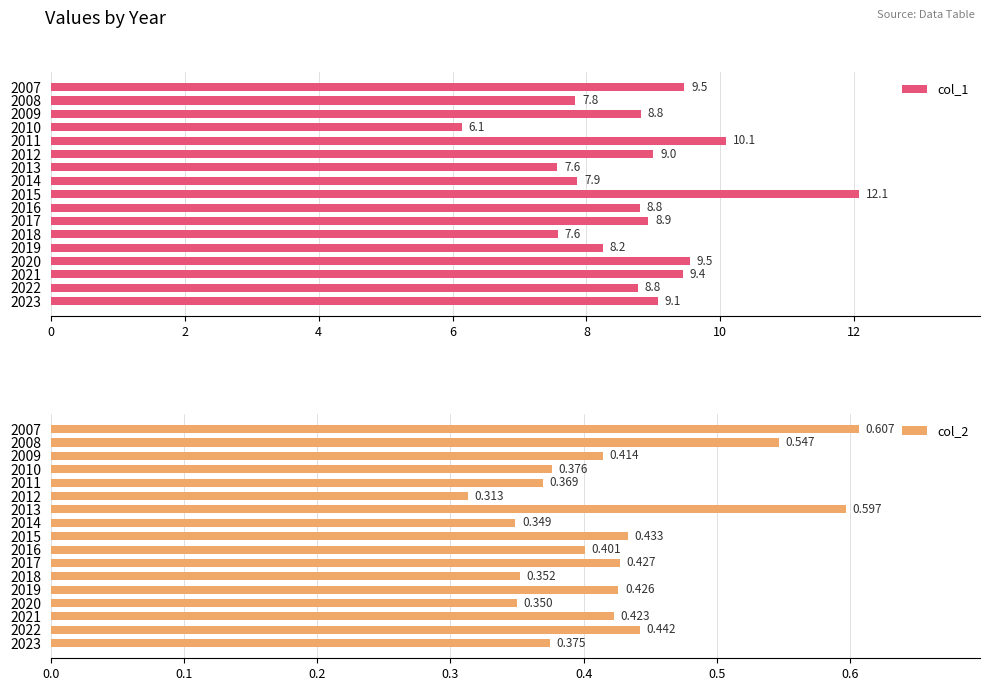

At which label does col_1 reach its minimum?

2010